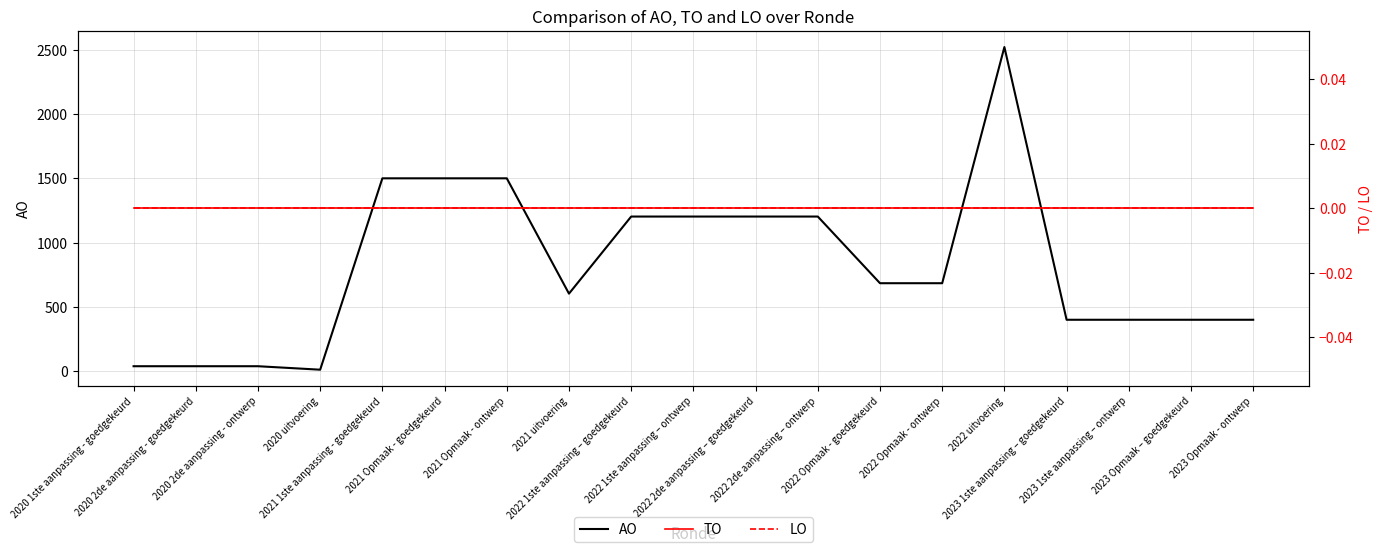

Which category has the highest value in the LO series?

2020 1ste aanpassing - goedgekeurd